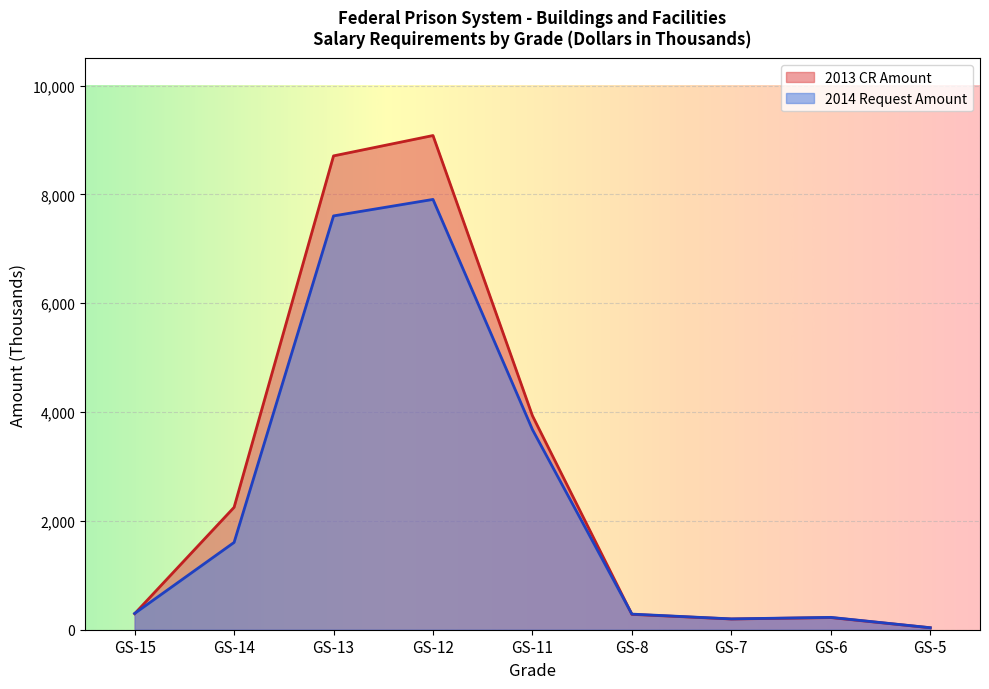

What is the approximate value of 2014 Request Amount at GS-6, to the nearest 100?

200